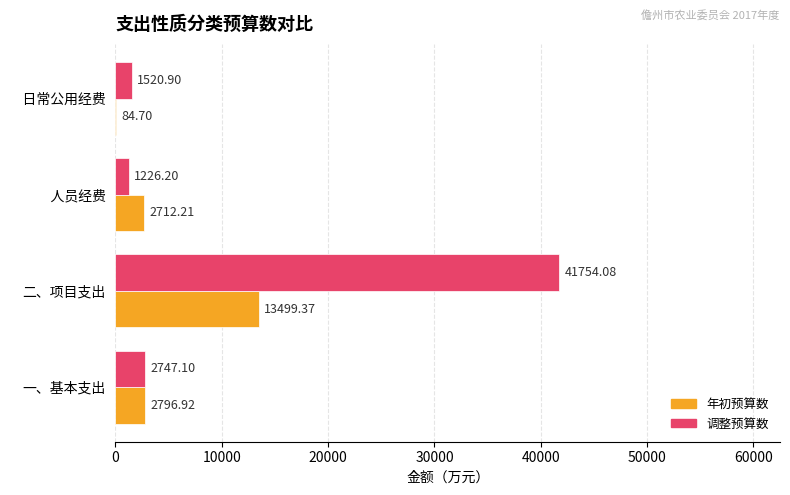

At which category is the sum across all series the highest?

二、项目支出